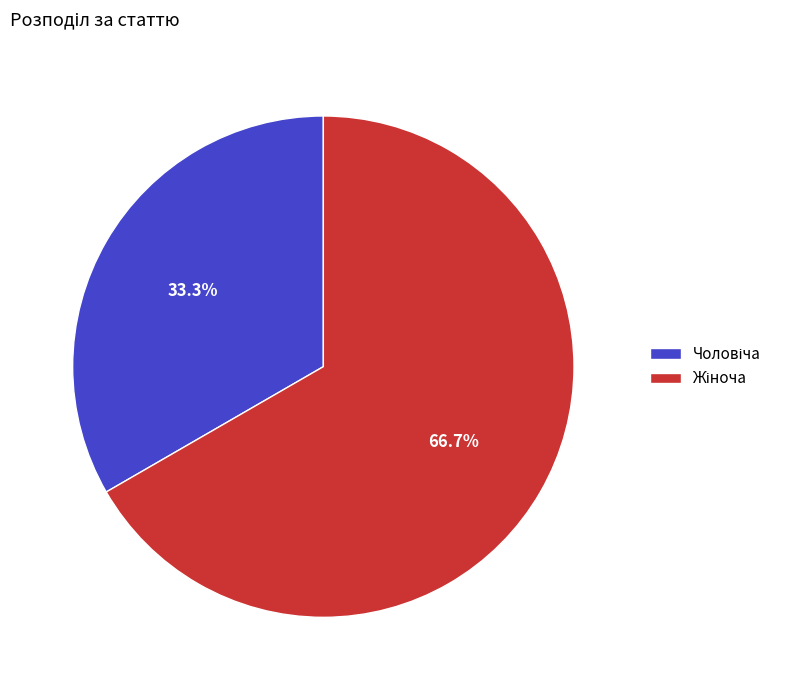

Count the number of slices in the pie.

2